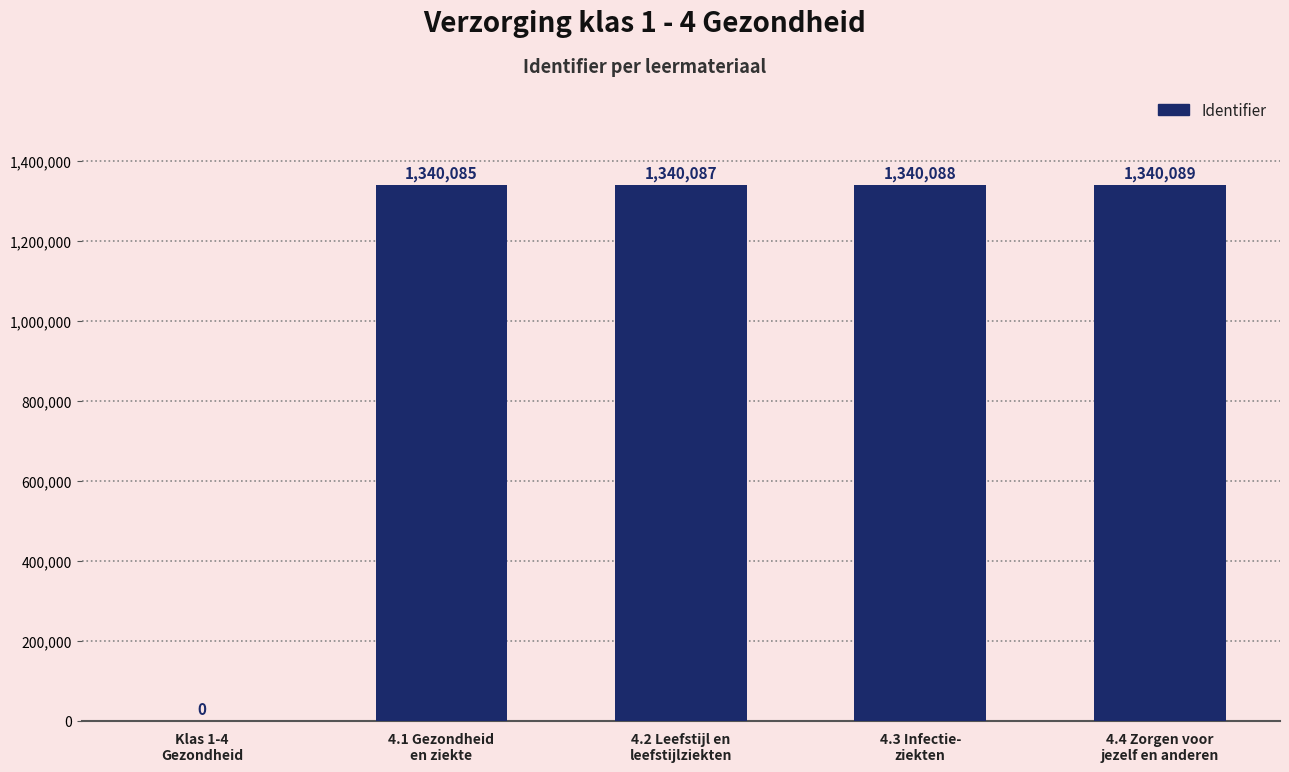

What is the maximum value shown in the chart?

1340089